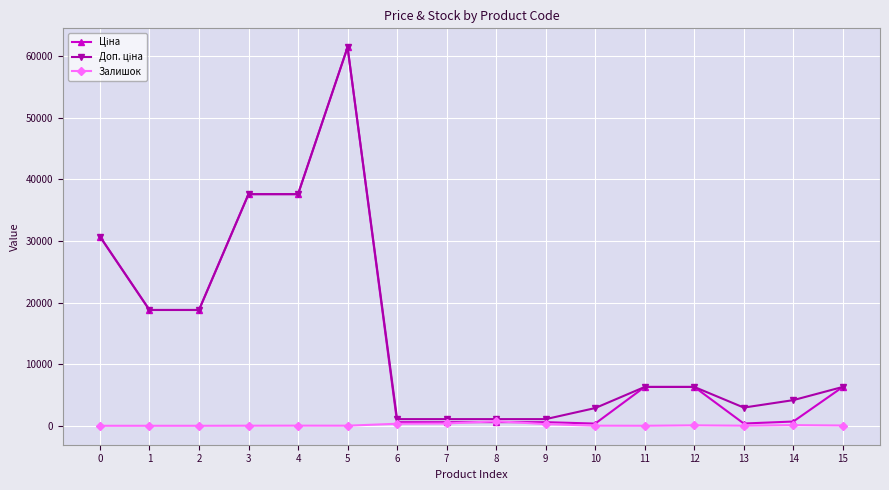

What is the greatest value displayed?

61434.3